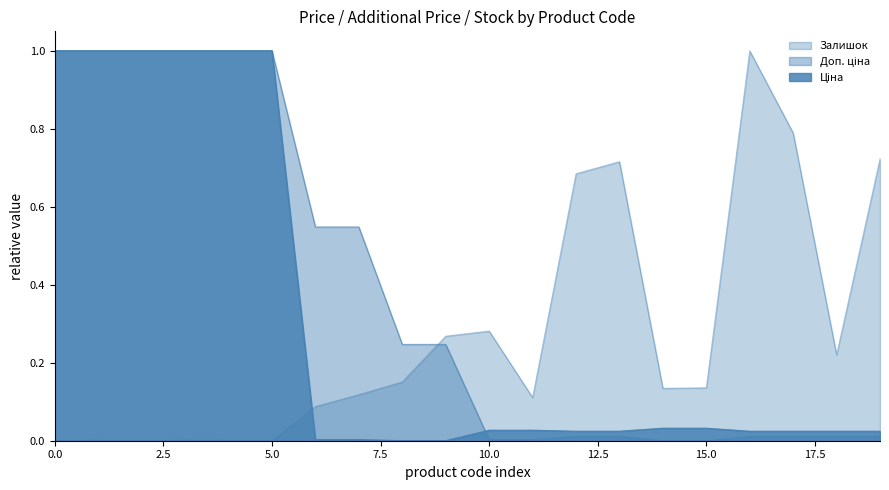

The value of Залишок at 287292222 is 0.0. True or false?

False